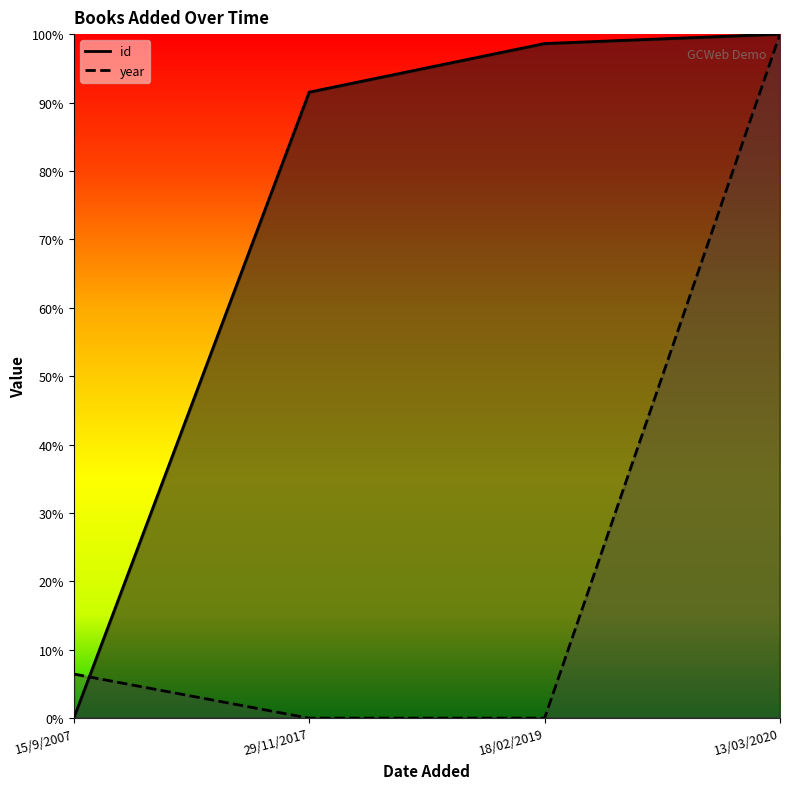

What is the sum of the year values at 18/02/2019 and 13/03/2020?

1.0